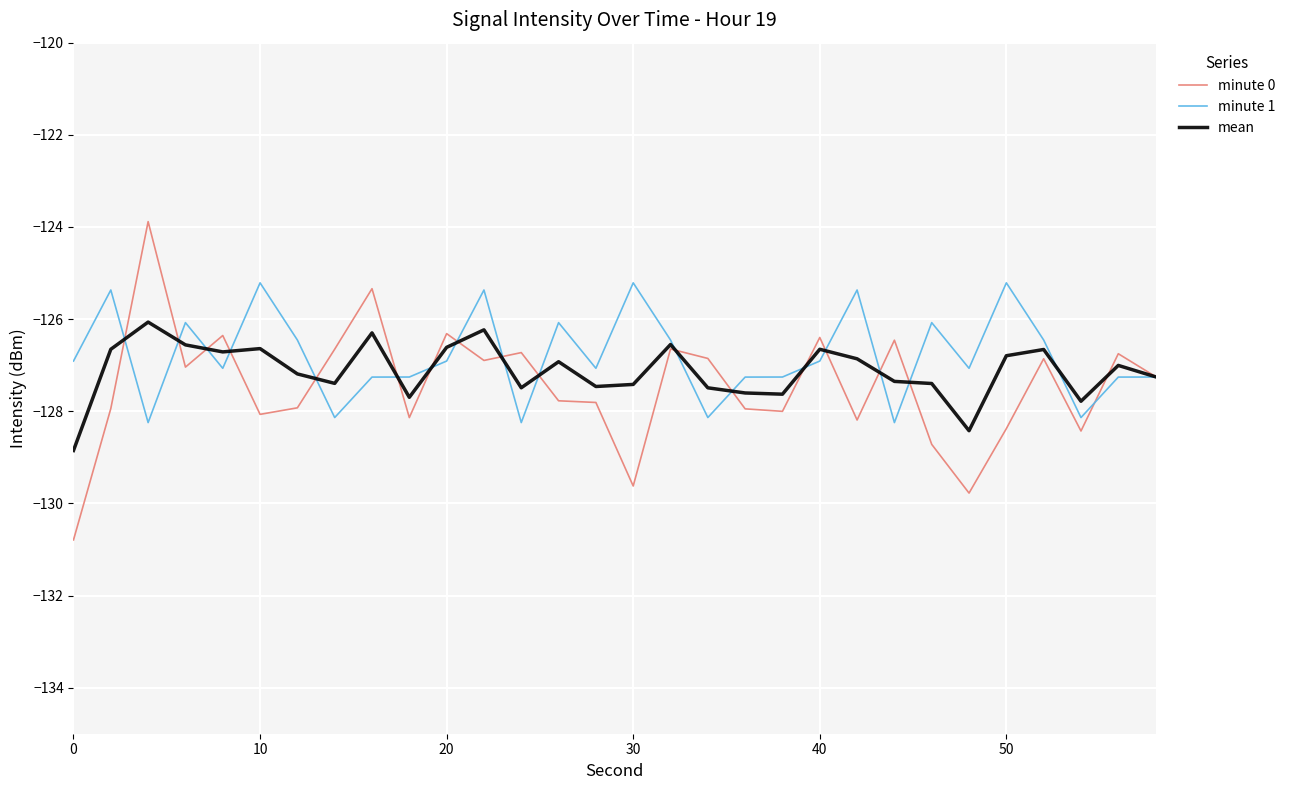

Which series has the largest range (max minus min)?

minute 0